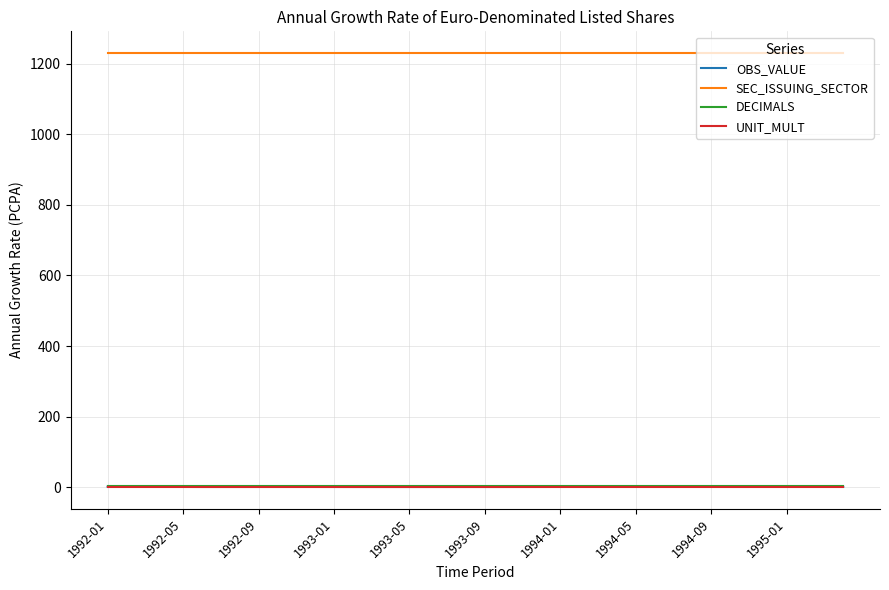

Which series has the widest spread of values?

OBS_VALUE